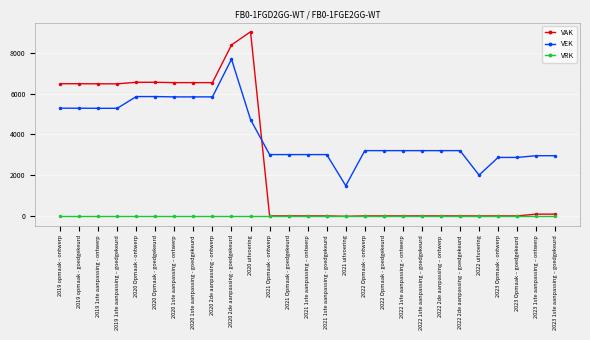

Rank the series by their maximum value, from highest to lowest.

VAK, VEK, VRK